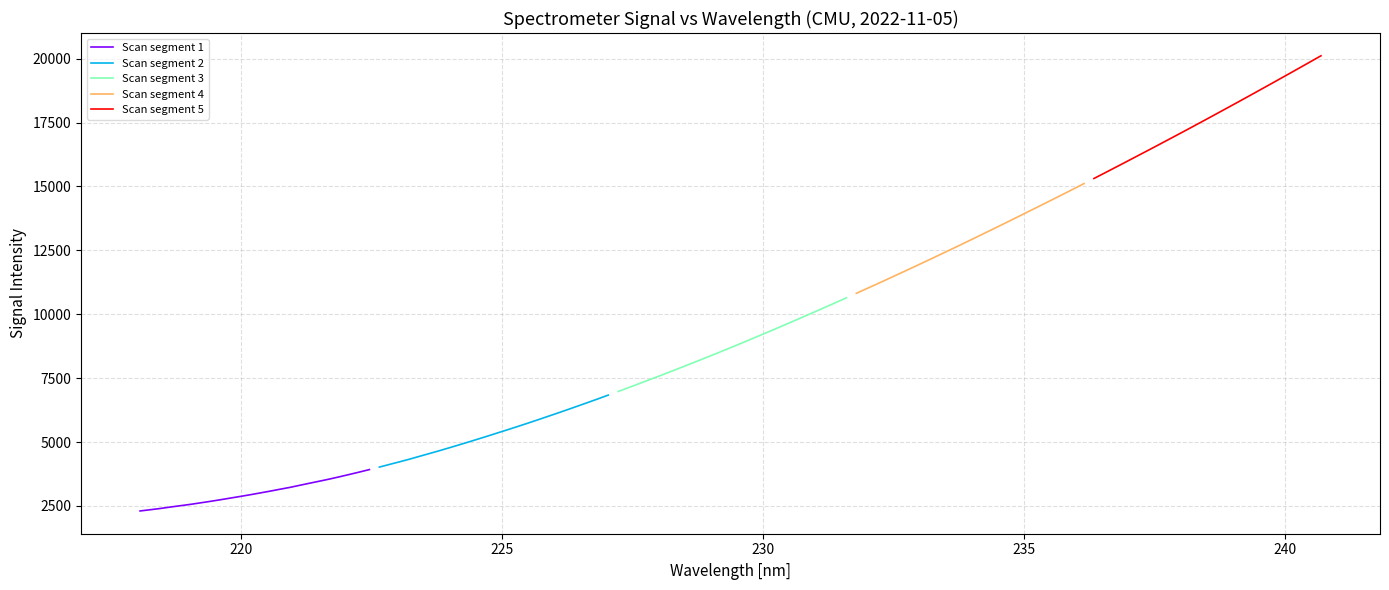

True or false: Scan segment 3 and Scan segment 2 intersect in this chart.

False